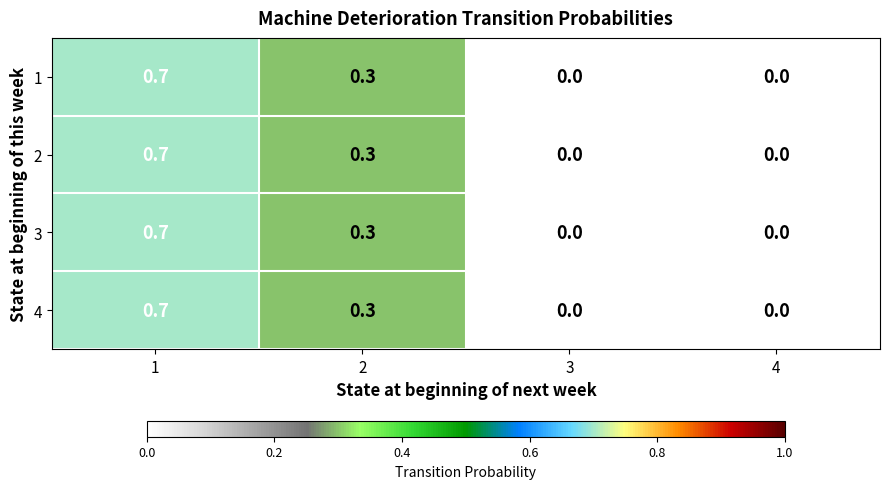

What is the total value across all series at 1?

2.8